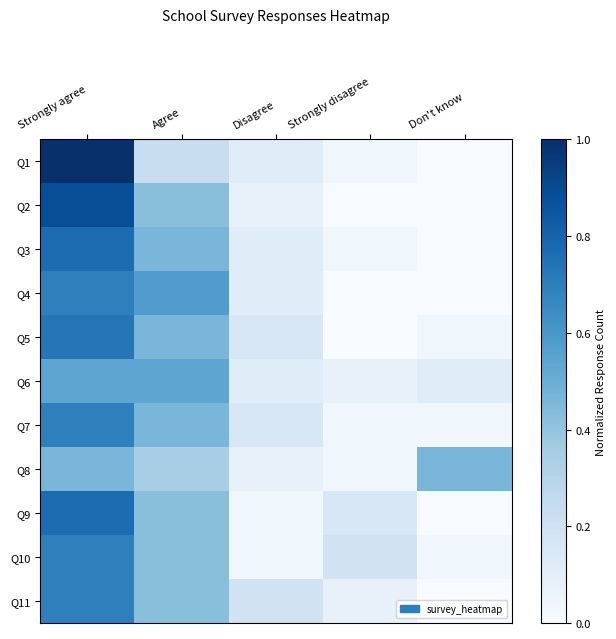

Reading right to left, extract all data points from this chart.

Q1: Don't know=0.0	Strongly disagree=0.0	Disagree=0.1	Agree=0.2	Strongly agree=1.0
Q2: Don't know=0.0	Strongly disagree=0.0	Disagree=0.1	Agree=0.4	Strongly agree=0.9
Q3: Don't know=0.0	Strongly disagree=0.0	Disagree=0.1	Agree=0.5	Strongly agree=0.8
Q4: Don't know=0.0	Strongly disagree=0.0	Disagree=0.1	Agree=0.6	Strongly agree=0.7
Q5: Don't know=0.0	Strongly disagree=0.0	Disagree=0.2	Agree=0.5	Strongly agree=0.7
Q6: Don't know=0.1	Strongly disagree=0.1	Disagree=0.1	Agree=0.5	Strongly agree=0.5
Q7: Don't know=0.0	Strongly disagree=0.0	Disagree=0.2	Agree=0.5	Strongly agree=0.7
Q8: Don't know=0.5	Strongly disagree=0.0	Disagree=0.1	Agree=0.3	Strongly agree=0.5
Q9: Don't know=0.0	Strongly disagree=0.2	Disagree=0.0	Agree=0.4	Strongly agree=0.8
Q10: Don't know=0.0	Strongly disagree=0.2	Disagree=0.0	Agree=0.4	Strongly agree=0.7
Q11: Don't know=0.0	Strongly disagree=0.1	Disagree=0.2	Agree=0.4	Strongly agree=0.7